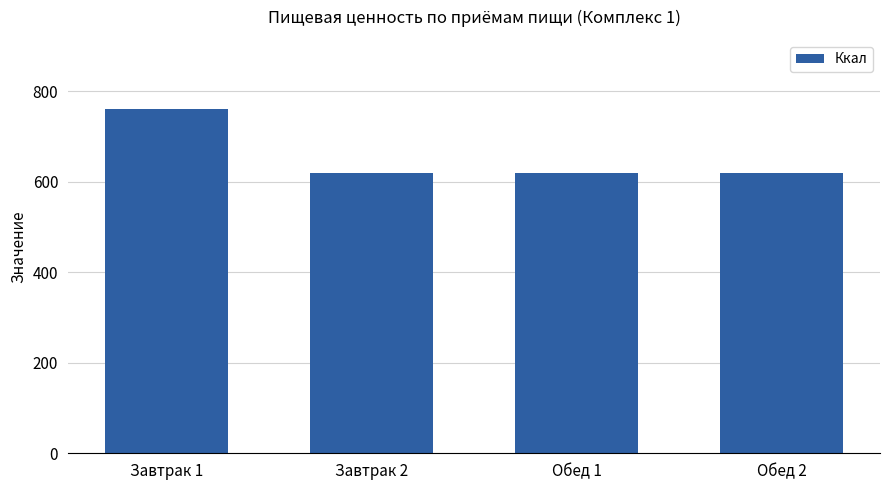

What is the label of the 3rd bar from the right?

Завтрак 2